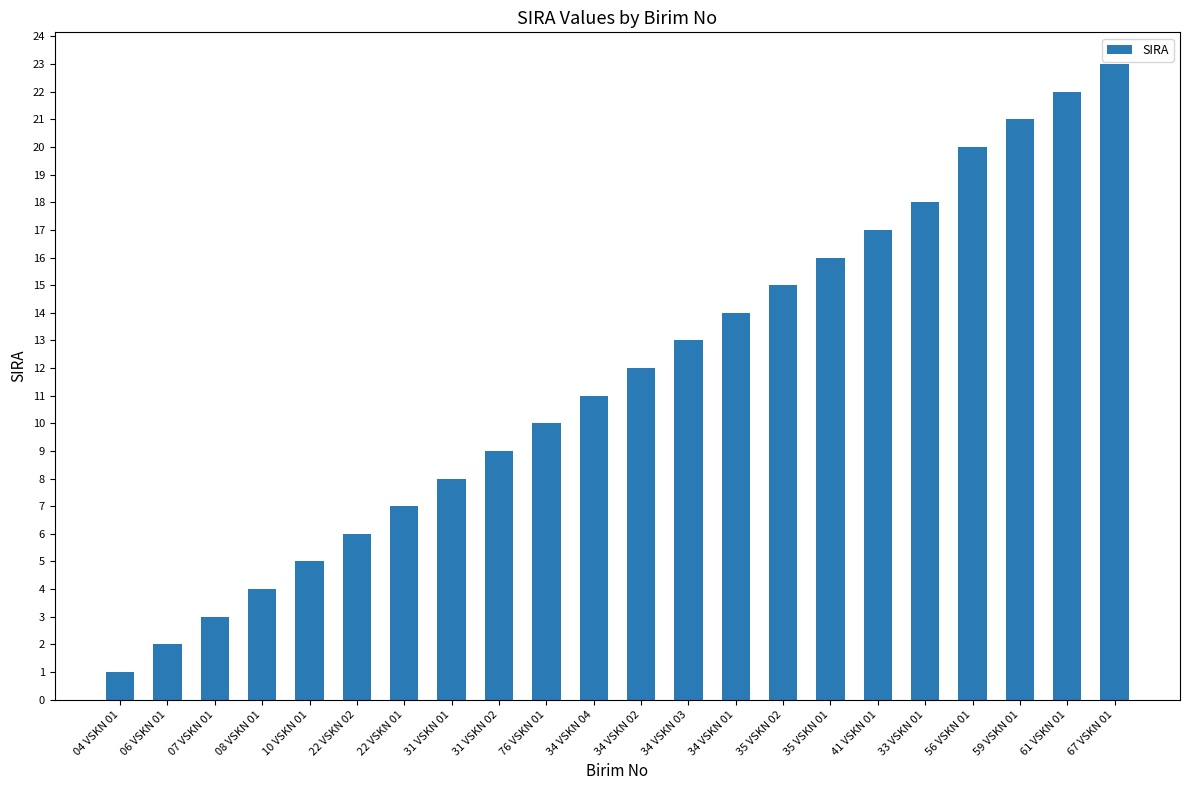

Reading left to right, list all the values displayed in this chart.

04 VSKN 01=1	06 VSKN 01=2	07 VSKN 01=3	08 VSKN 01=4	10 VSKN 01=5	22 VSKN 02=6	22 VSKN 01=7	31 VSKN 01=8	31 VSKN 02=9	76 VSKN 01=10	34 VSKN 04=11	34 VSKN 02=12	34 VSKN 03=13	34 VSKN 01=14	35 VSKN 02=15	35 VSKN 01=16	41 VSKN 01=17	33 VSKN 01=18	56 VSKN 01=20	59 VSKN 01=21	61 VSKN 01=22	67 VSKN 01=23